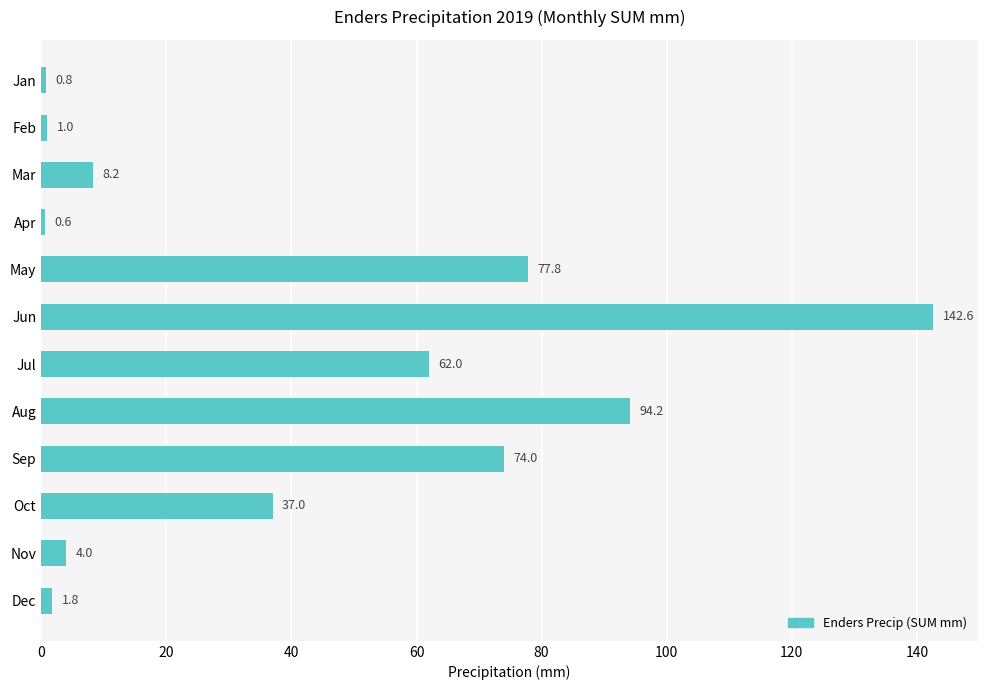

Reading bottom to top, list all the values displayed in this chart.

Dec=1.8	Nov=4.0	Oct=37.0	Sep=74.0	Aug=94.2	Jul=62.0	Jun=142.6	May=77.8	Apr=0.6	Mar=8.2	Feb=1.0	Jan=0.8